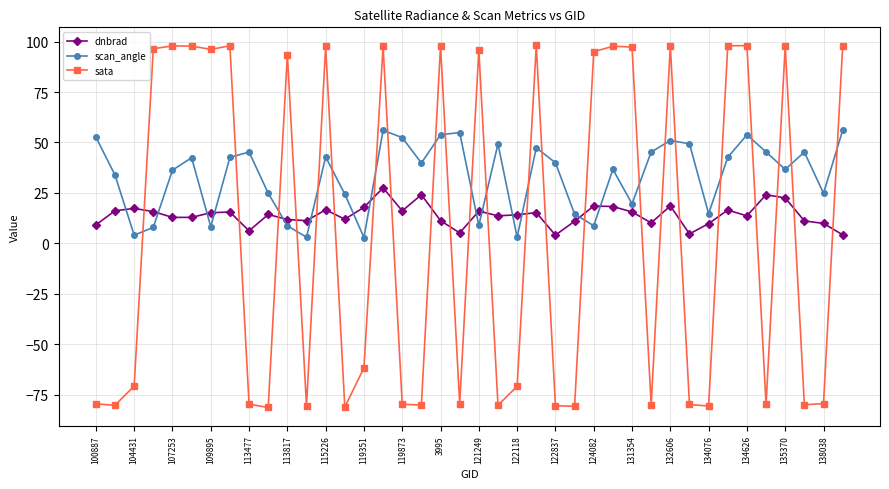

What is the difference between the maximum and minimum values in the dnbrad series?

23.4